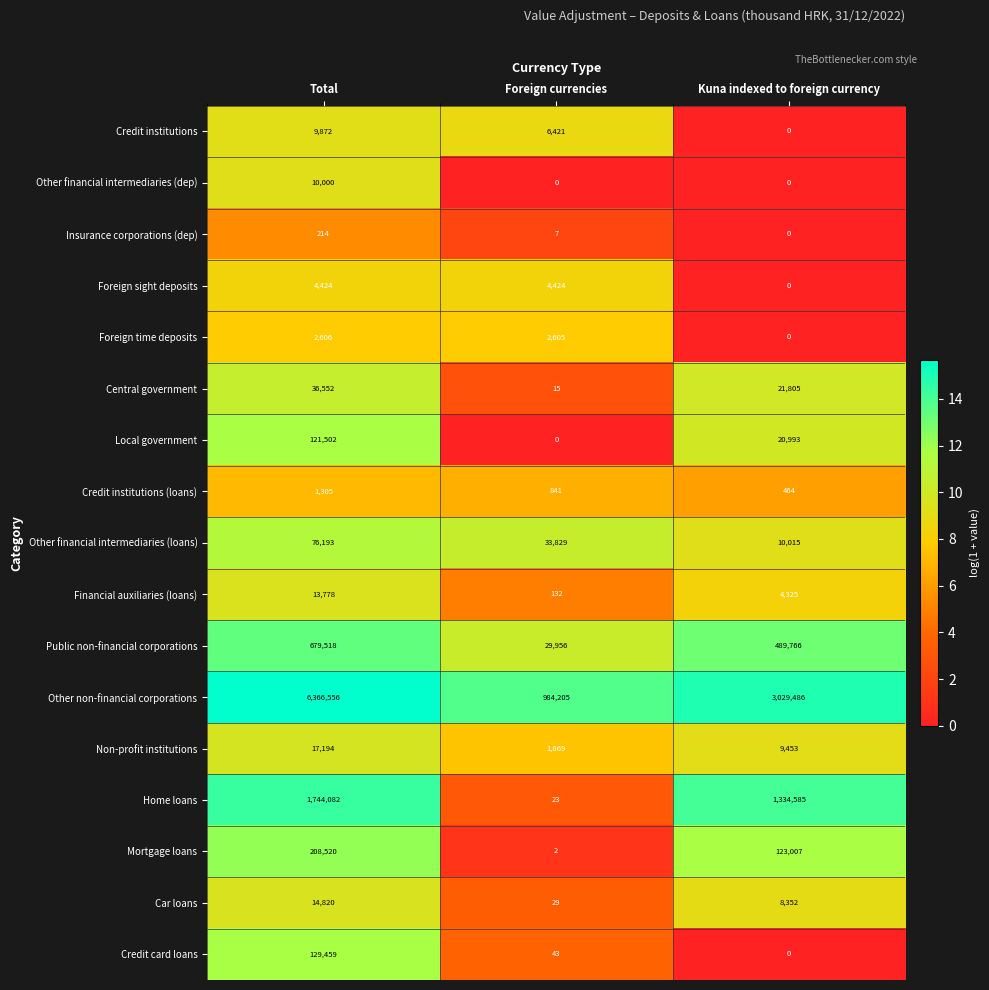

True or false: Car loans has a value of 29 at Foreign currencies.

True